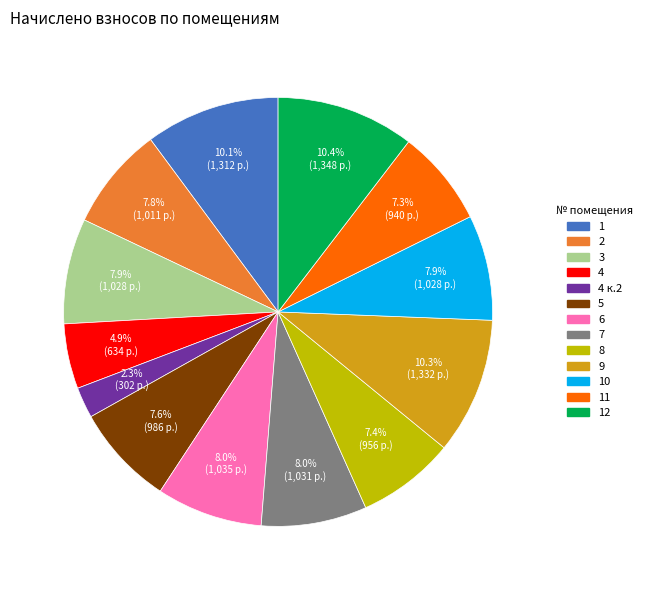

Is it true that 5 is 13% of the pie?

False